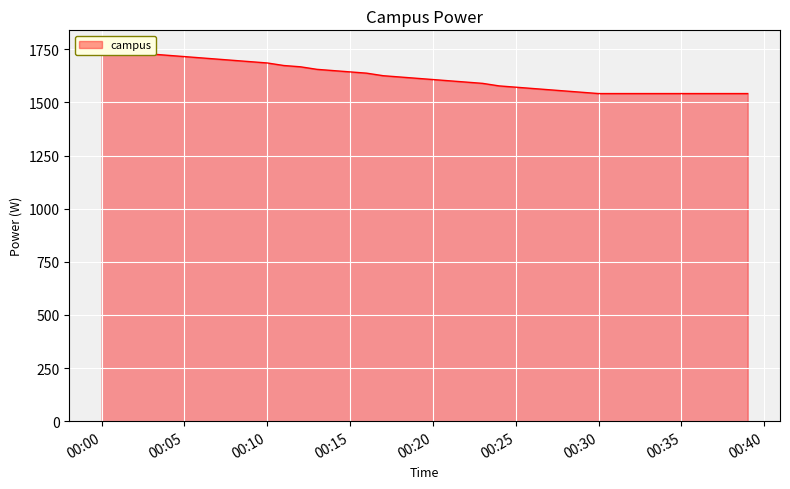

List the labels in order of value, smallest first.

2023-02-17T00:30:00, 2023-02-17T00:31:00, 2023-02-17T00:32:00, 2023-02-17T00:33:00, 2023-02-17T00:34:00, 2023-02-17T00:35:00, 2023-02-17T00:36:00, 2023-02-17T00:37:00, 2023-02-17T00:38:00, 2023-02-17T00:39:00, 2023-02-17T00:29:00, 2023-02-17T00:28:00, 2023-02-17T00:27:00, 2023-02-17T00:26:00, 2023-02-17T00:25:00, 2023-02-17T00:24:00, 2023-02-17T00:23:00, 2023-02-17T00:22:00, 2023-02-17T00:21:00, 2023-02-17T00:20:00, 2023-02-17T00:19:00, 2023-02-17T00:18:00, 2023-02-17T00:17:00, 2023-02-17T00:16:00, 2023-02-17T00:15:00, 2023-02-17T00:14:00, 2023-02-17T00:13:00, 2023-02-17T00:12:00, 2023-02-17T00:11:00, 2023-02-17T00:10:00, 2023-02-17T00:09:00, 2023-02-17T00:08:00, 2023-02-17T00:07:00, 2023-02-17T00:06:00, 2023-02-17T00:05:00, 2023-02-17T00:04:00, 2023-02-17T00:03:00, 2023-02-17T00:02:00, 2023-02-17T00:01:00, 2023-02-17T00:00:00